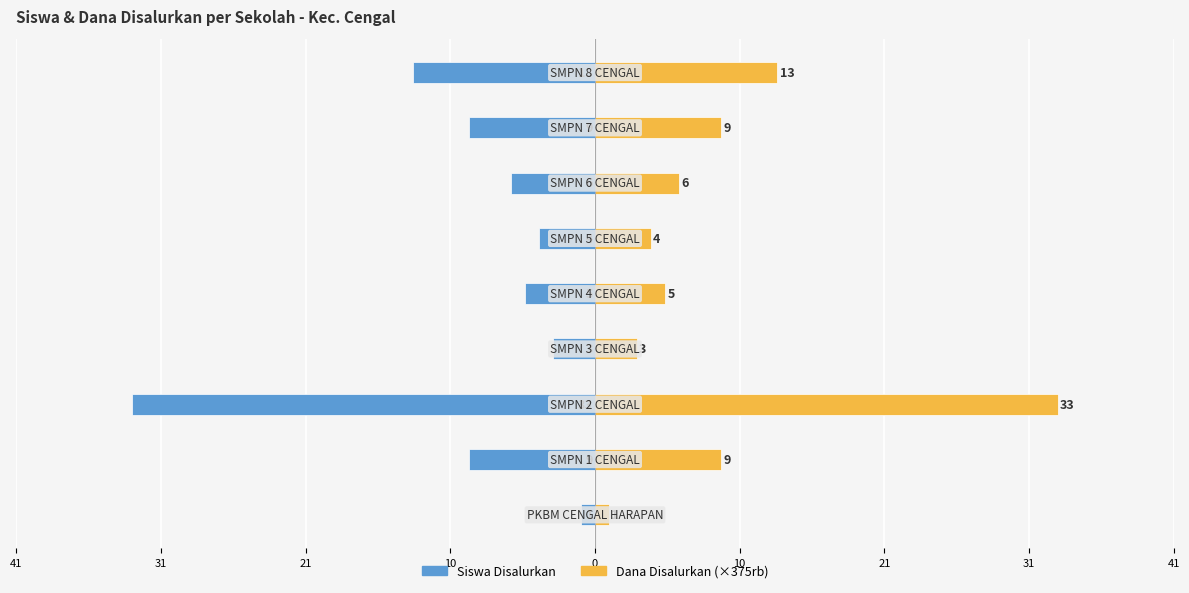

Between 31 and 21, which series saw the biggest shift?

Siswa Disalurkan